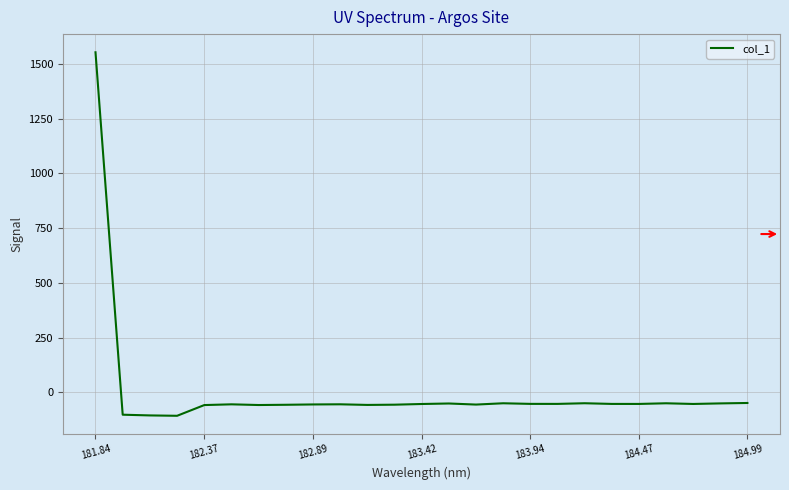

What is the maximum value shown in the chart?

1553.6